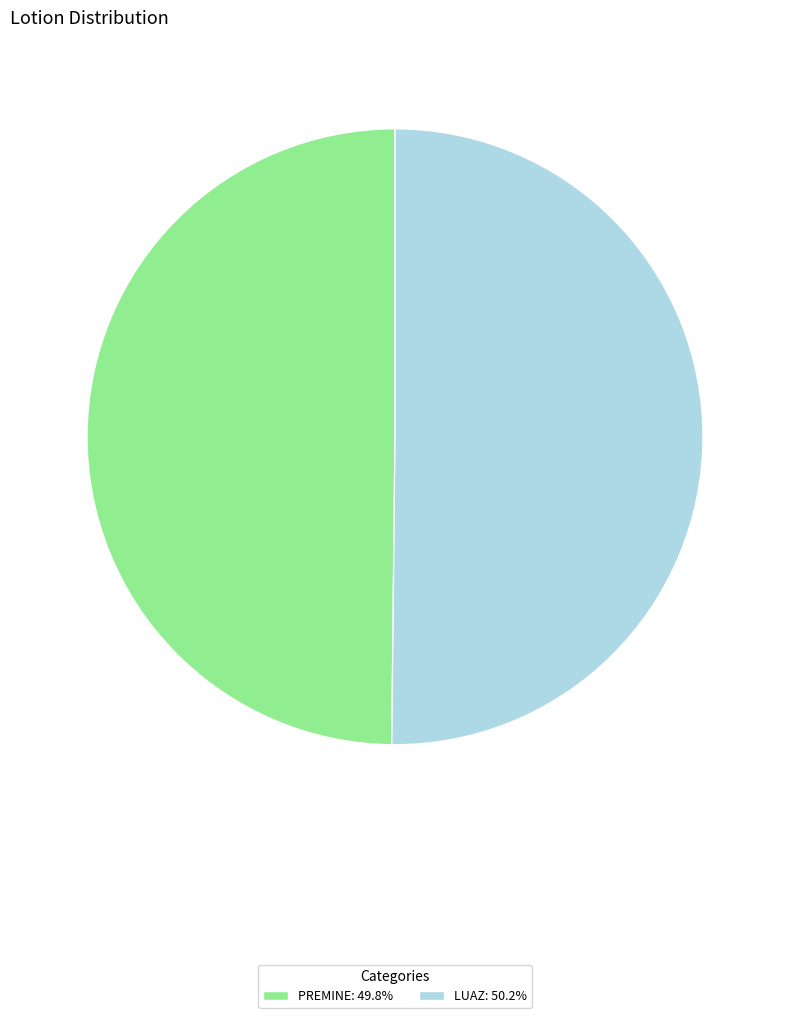

Is it true that PREMINE is 58% of the pie?

False